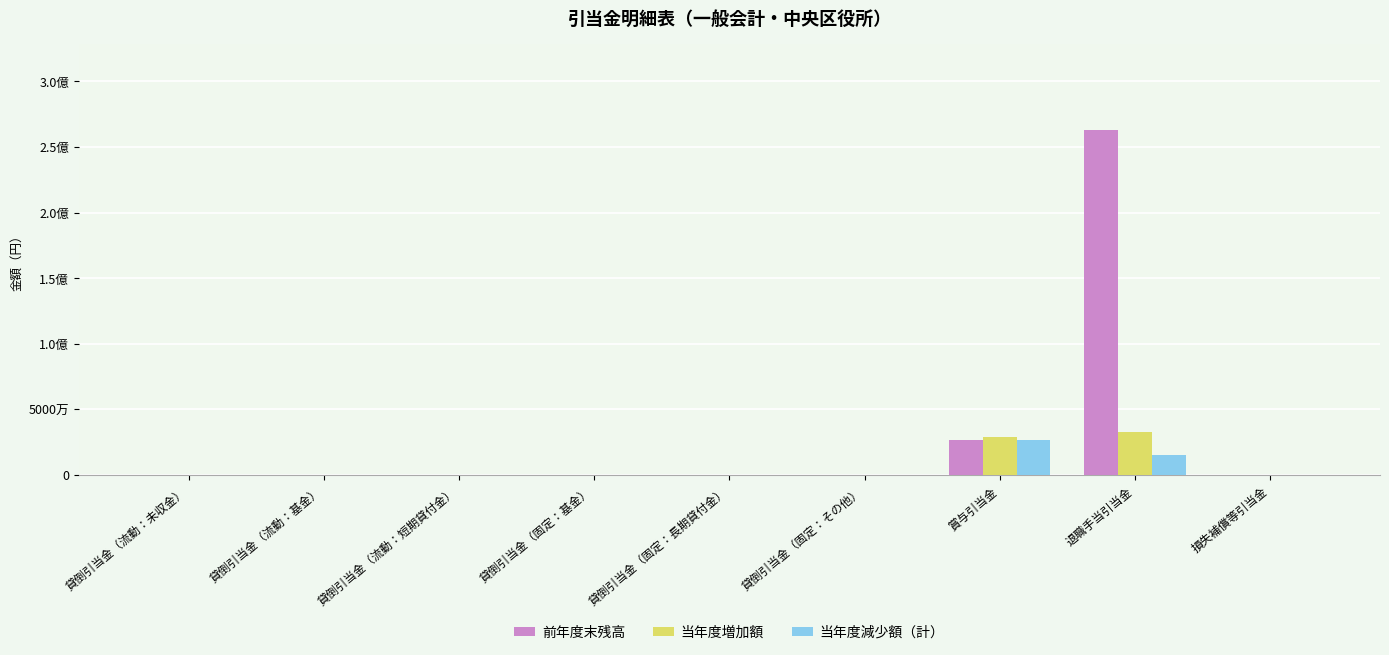

What is the total value across all series at 賞与引当金?

82271861